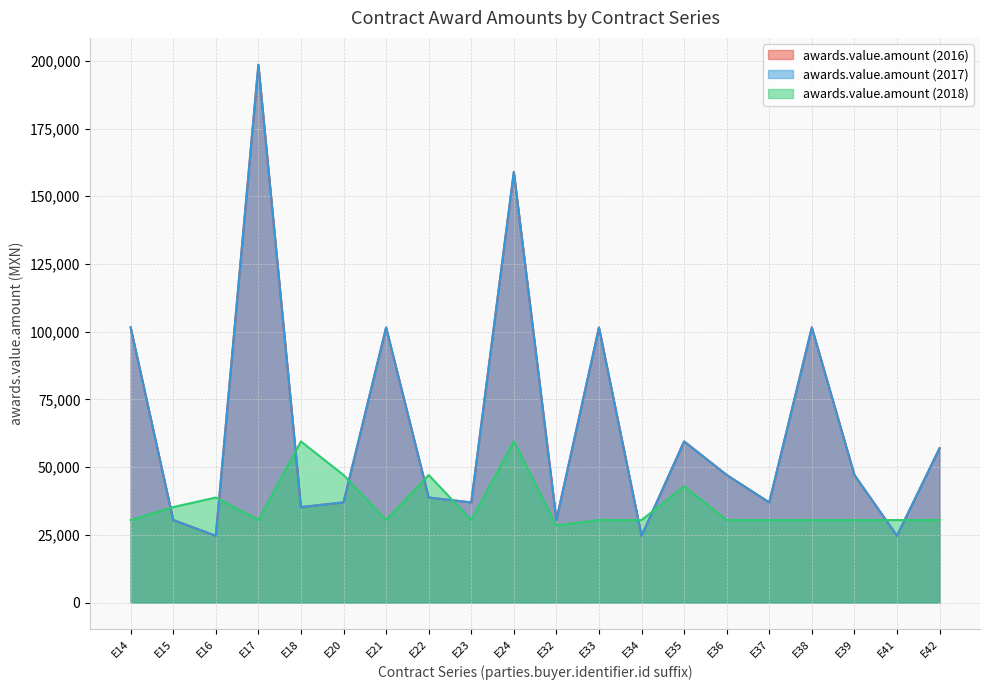

At how many categories does at least one series exceed 65278?

6